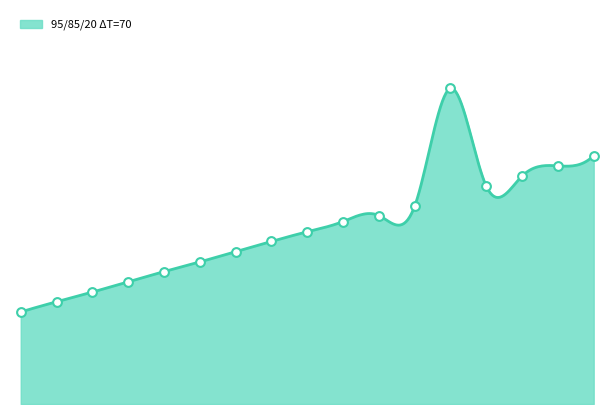

At how many categories does at least one series exceed 1047?

7